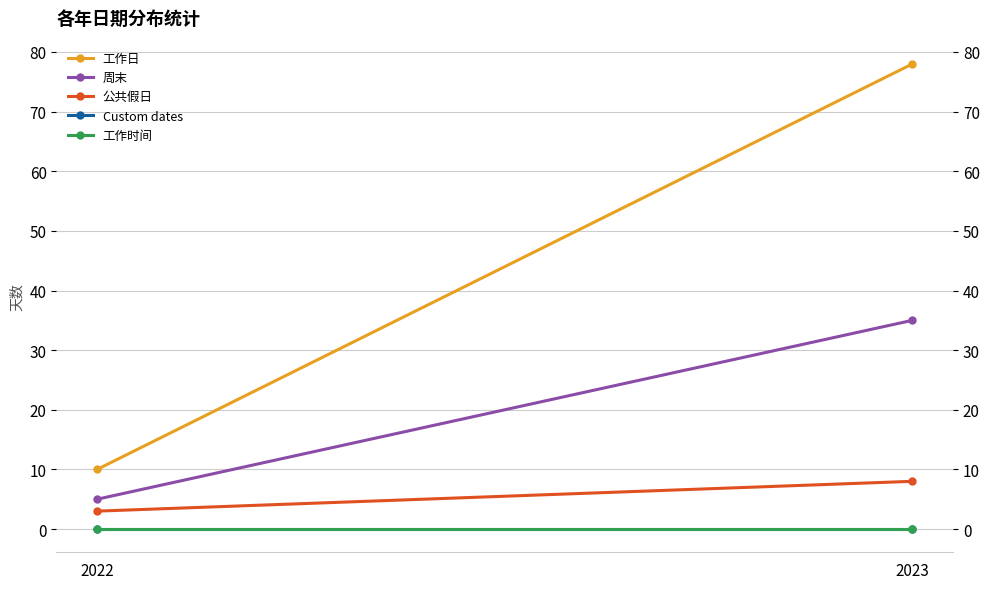

How many categories are shown in the chart?

2